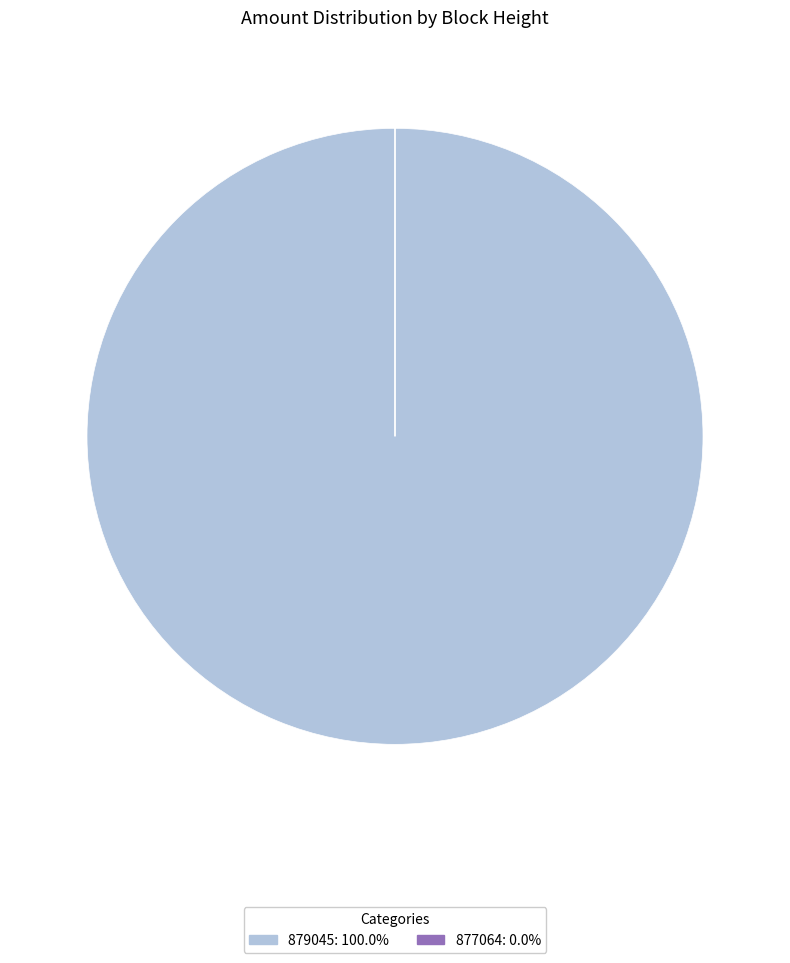

Is there any slice that represents more than half of the pie?

Yes